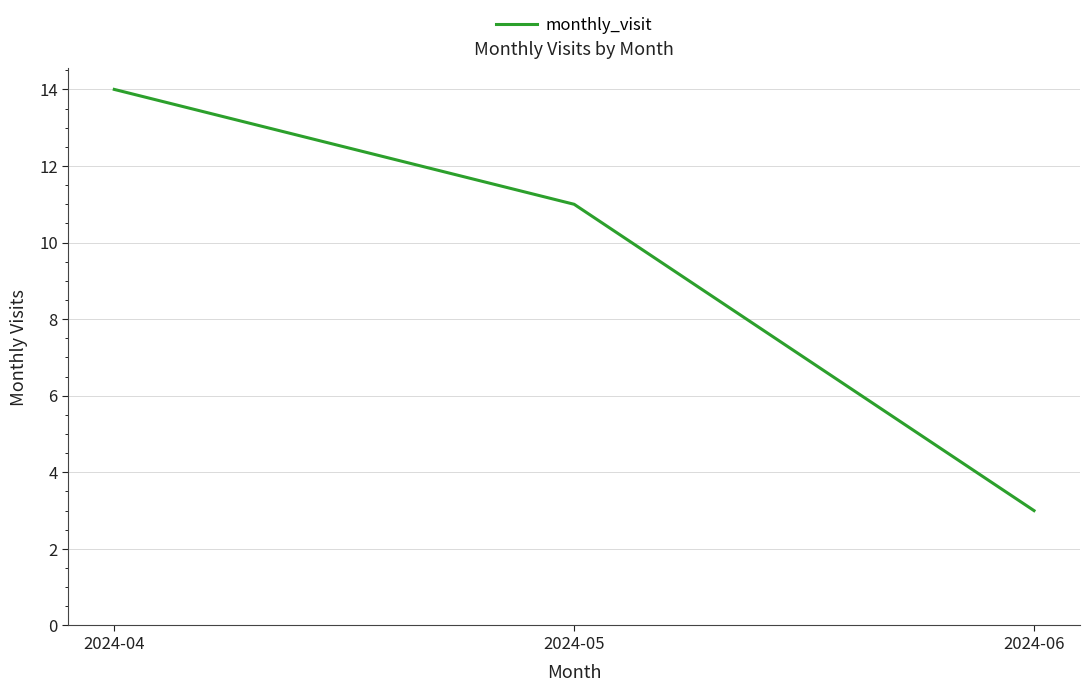

Reading left to right, list all the values displayed in this chart.

2024-04=14	2024-05=11	2024-06=3